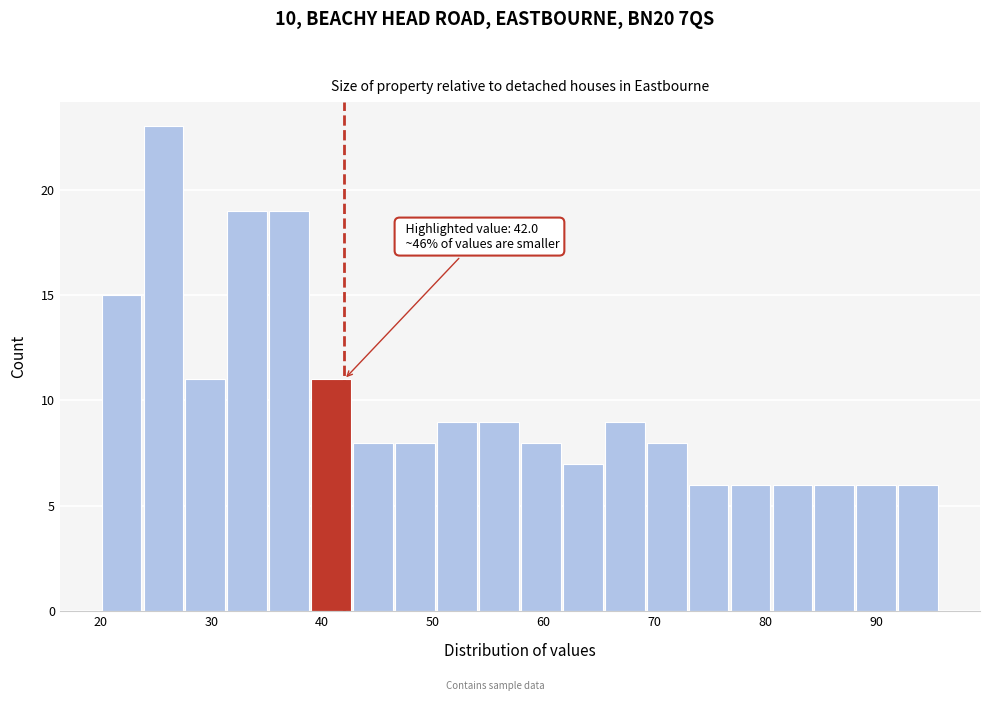

Around what value on the x-axis is the tallest bar? Give the approximate position of its centre, as read against the axis.

26